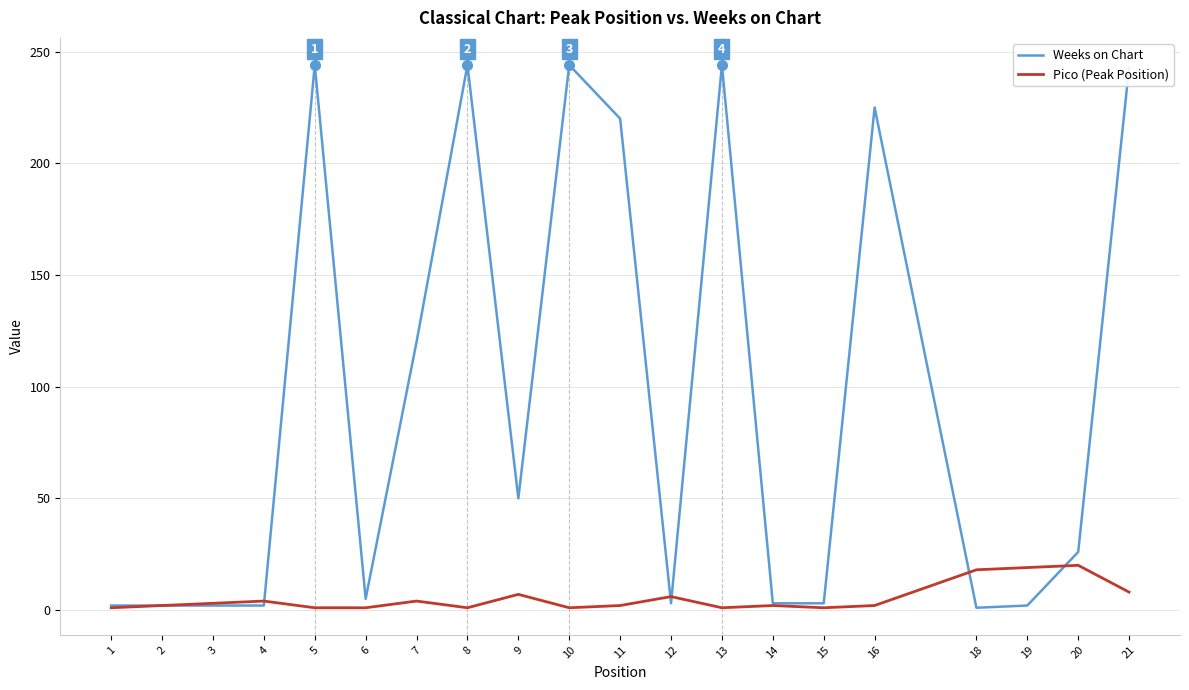

List the series in order of their peak value, highest first.

Weeks on Chart, Pico (Peak Position)